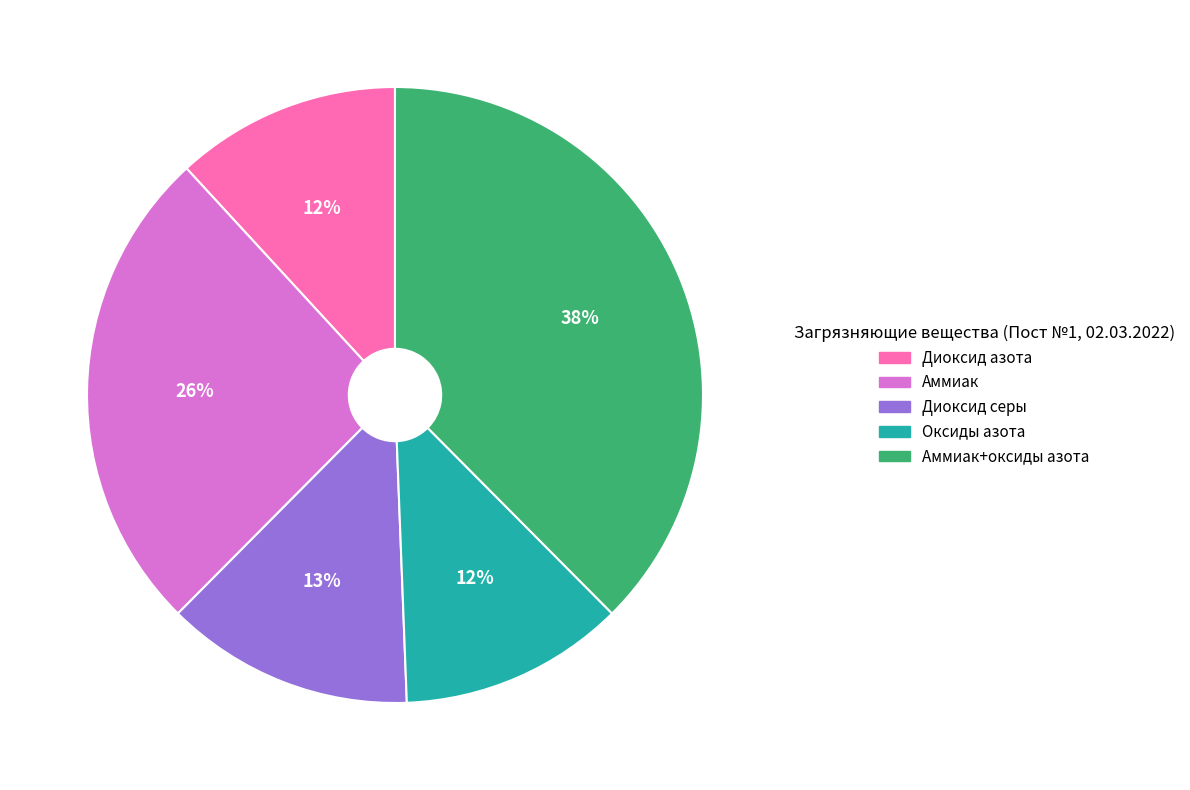

To the nearest percent, what is the difference between the largest and smallest slice percentages?

26%